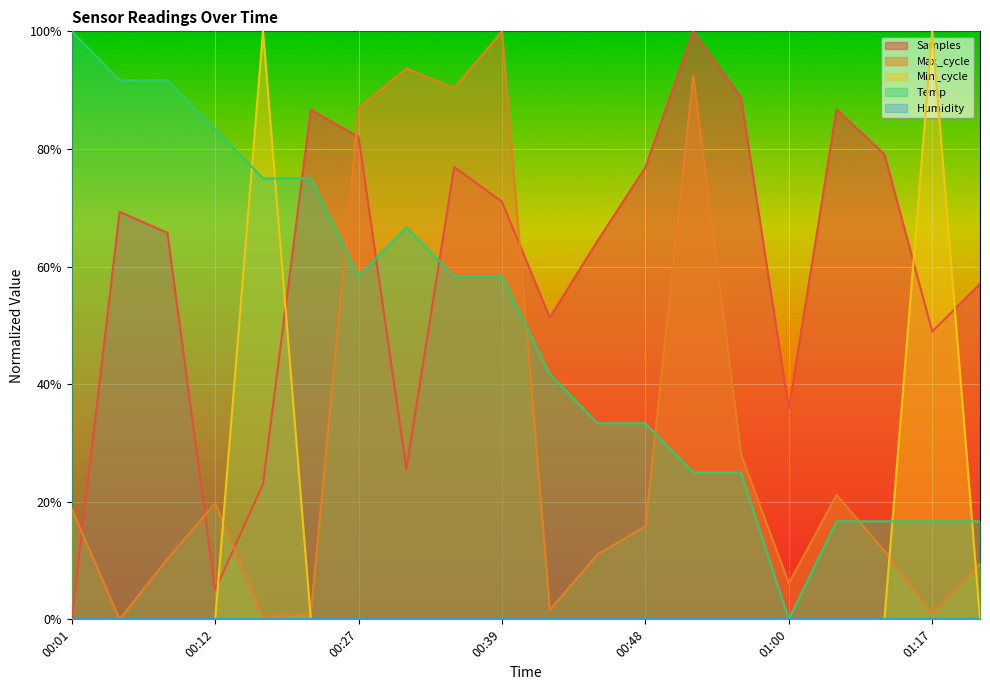

Which category has the lowest value across all series?

00:01